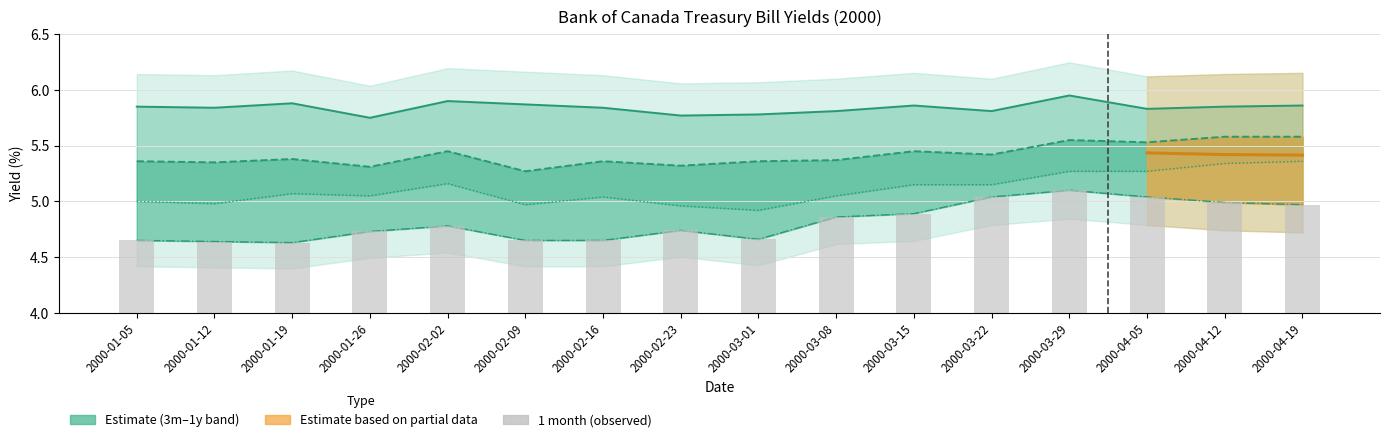

What position from the right is 2000-04-05?

3